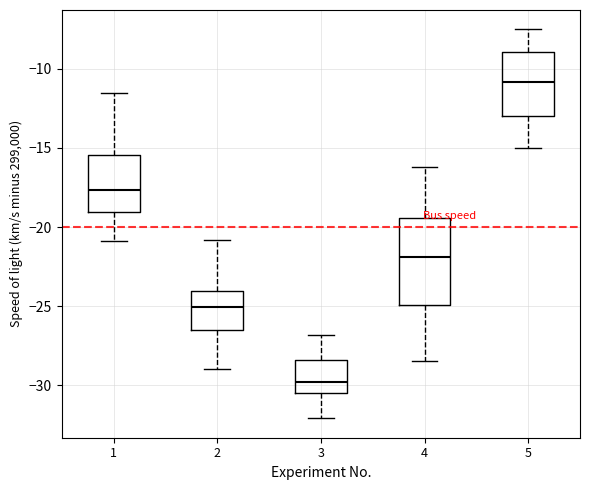

Where is the upper edge of the box at x = 5 on the y-axis? The values are not printed on the chart, so give them approximately, as read against the axis.

-9.0